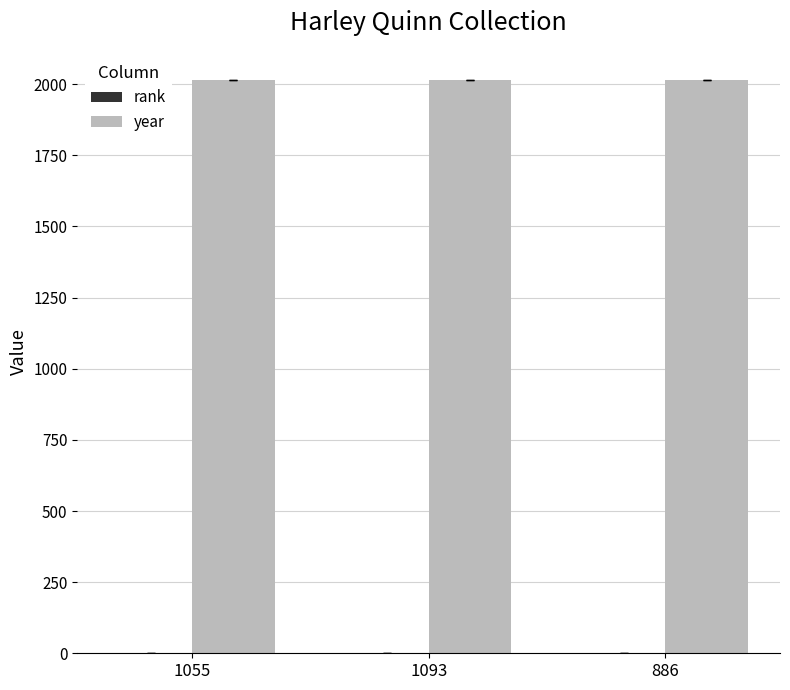

What is the greatest value displayed?

2016